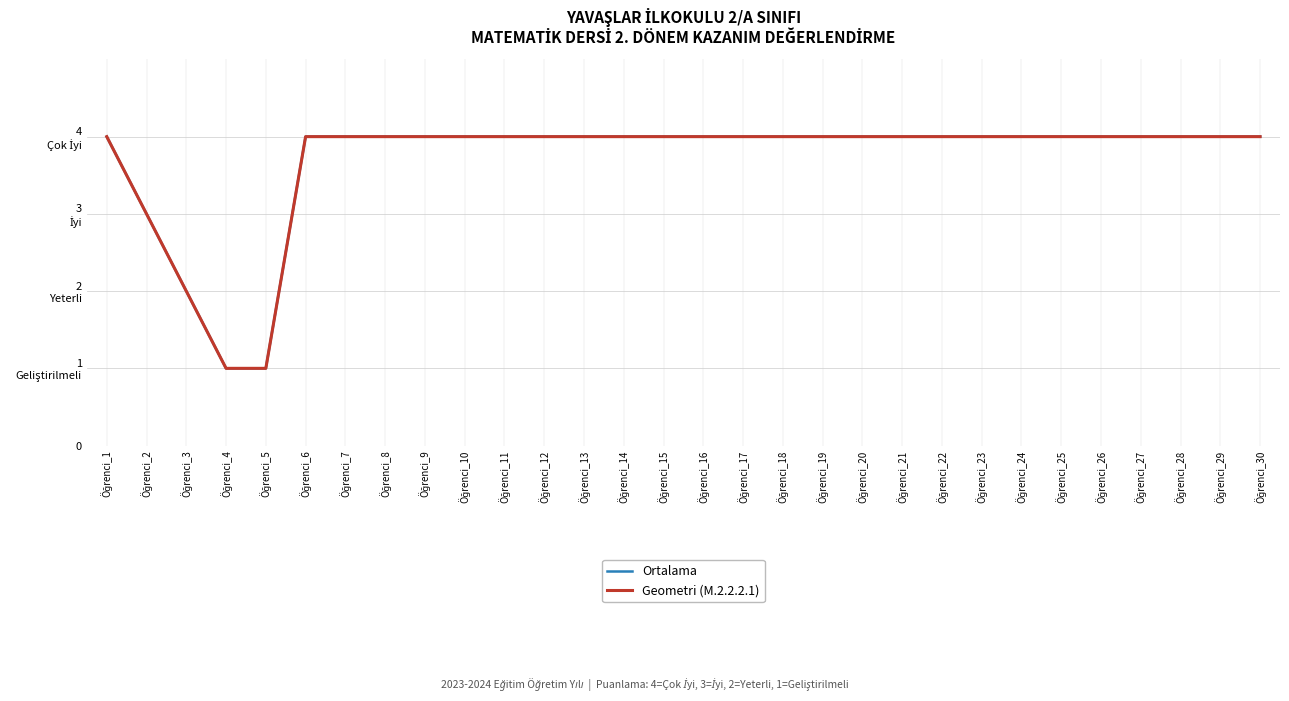

Does the chart have visible grid lines?

Yes